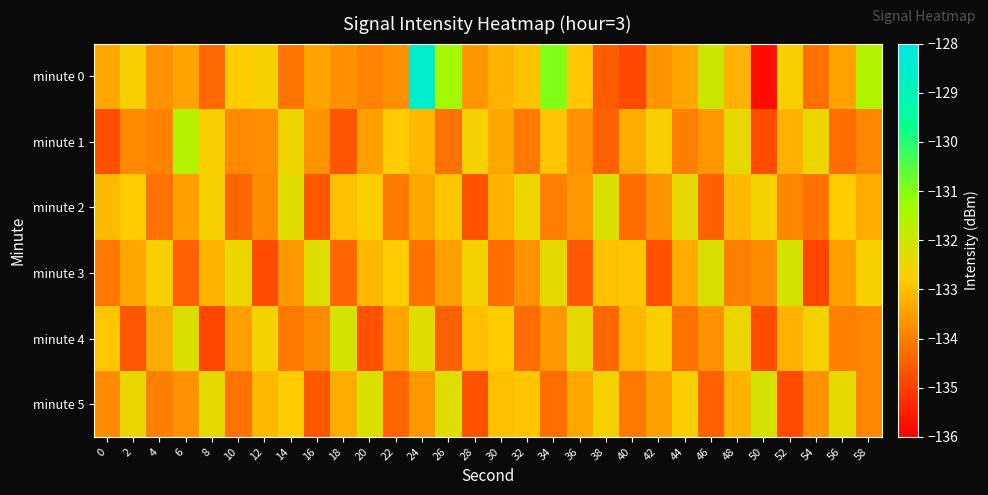

Between 12 and 56, which series saw the biggest shift?

minute 4